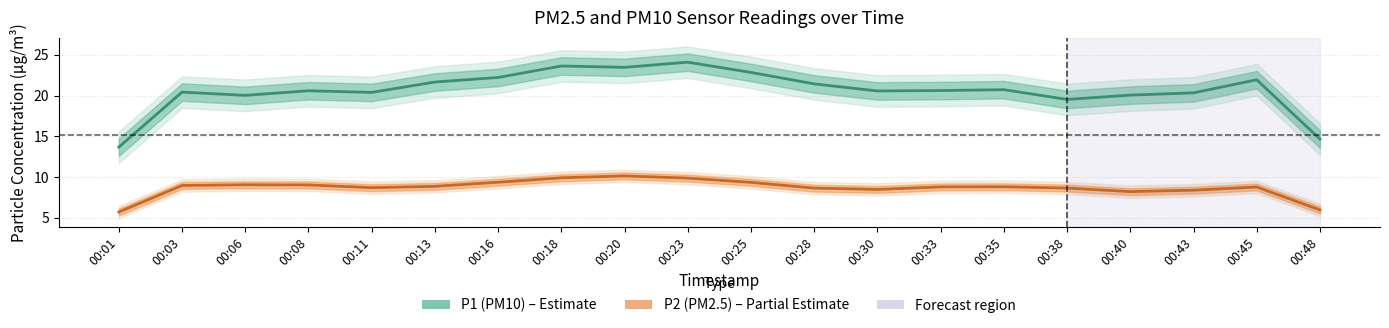

What is the total value across all series at 00:11?

29.1